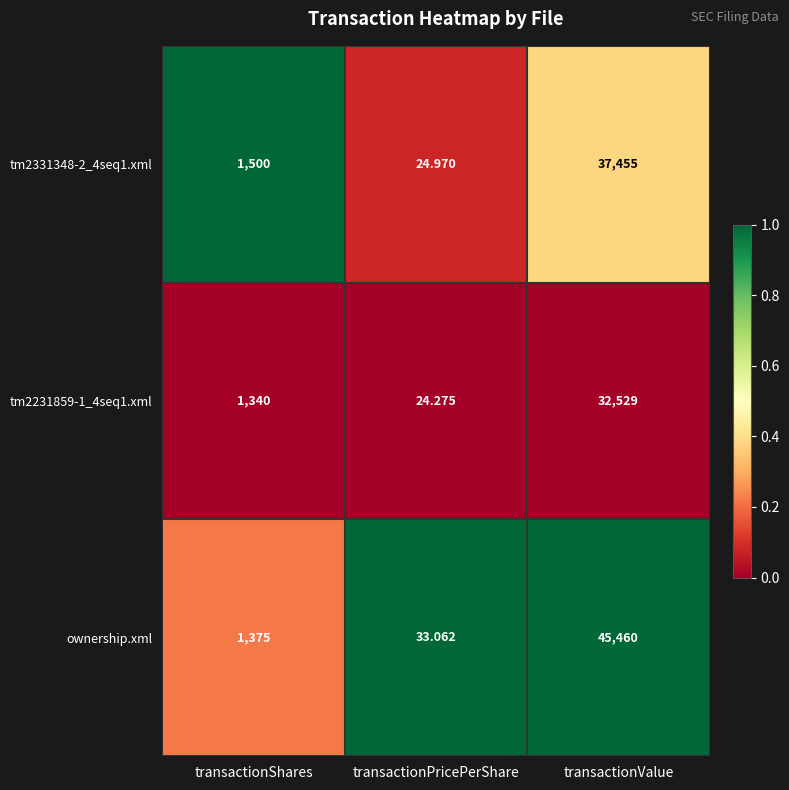

Which series has the largest range (max minus min)?

ownership.xml